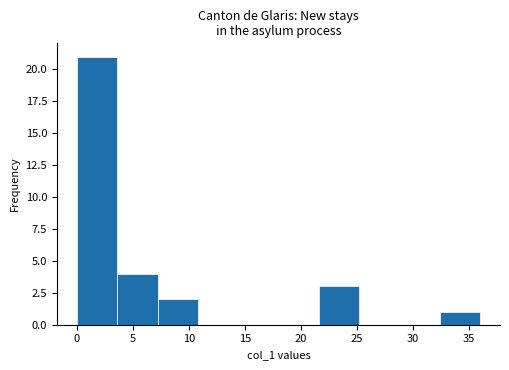

What is the height of the bar covering 21.6 to 25.2 on the x-axis? Neither the bar edges nor the heights are printed on the chart, so give them approximately, as read against the axes.

3